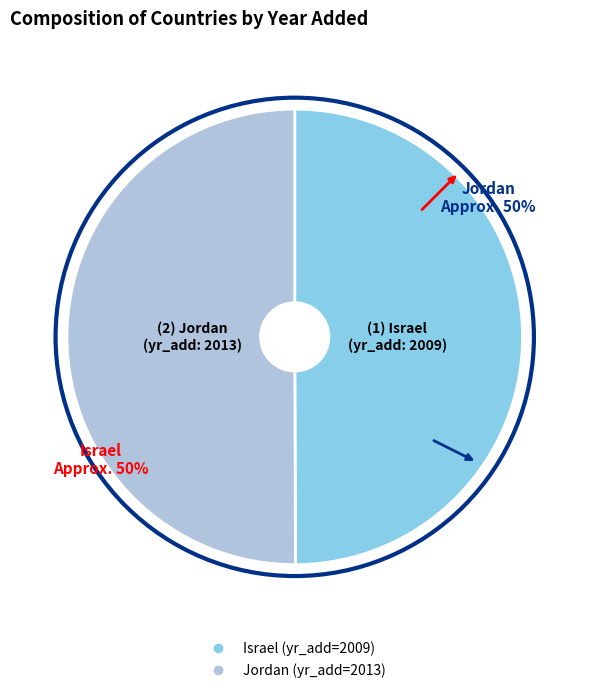

How many slices are in this pie chart?

2